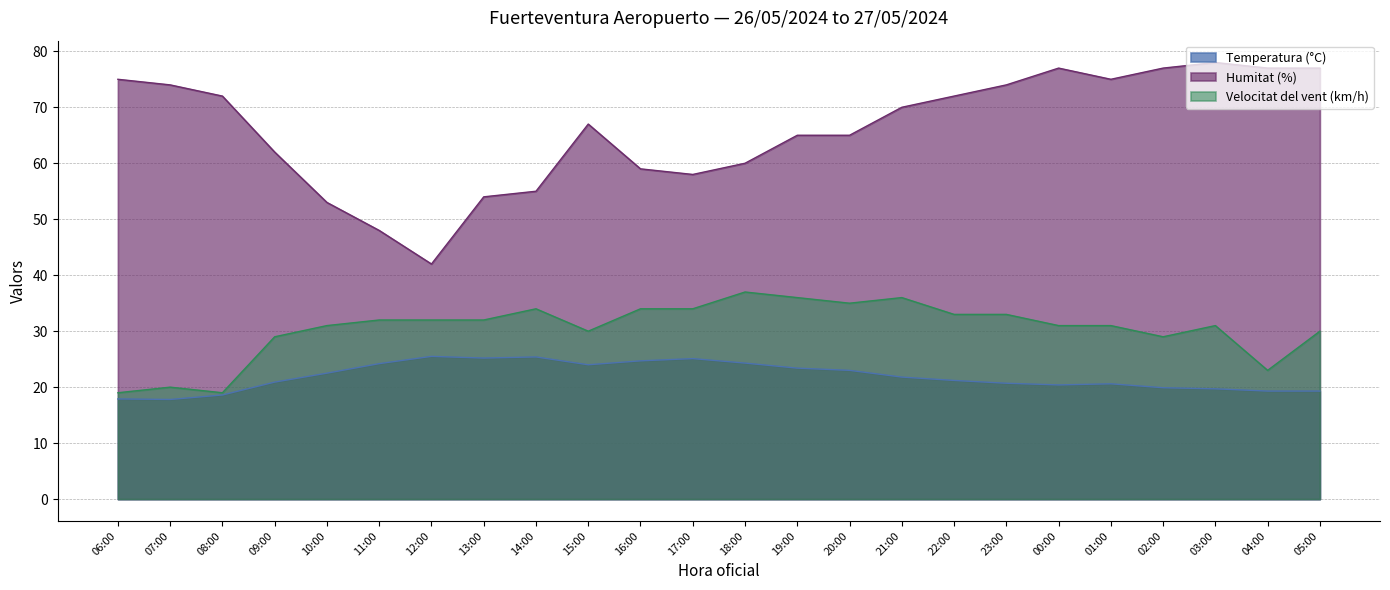

The value of Velocitat del vent (km/h) at 06:00 is 19.0. True or false?

True